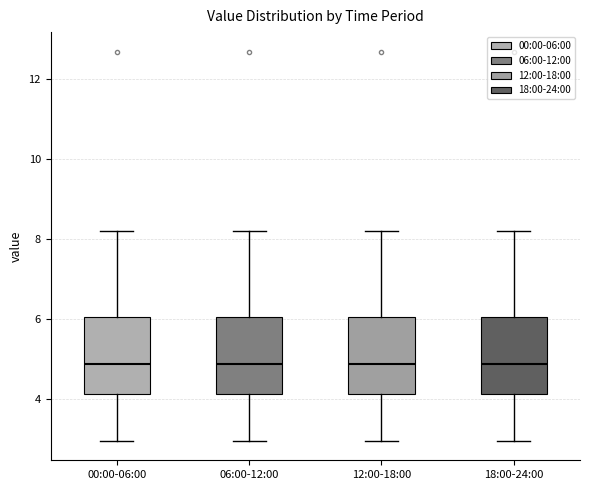

Reading left to right, read every box against the y-axis: the position of its median line, the range the box covers, and the ends of its whiskers. The values are not printed on the chart, so give them approximately, as read against the axis.

00:00-06:00: median 4.8, box 4.2 to 6.0, whiskers 3.0 to 8.2
06:00-12:00: median 4.8, box 4.2 to 6.0, whiskers 3.0 to 8.2
12:00-18:00: median 4.8, box 4.2 to 6.0, whiskers 3.0 to 8.2
18:00-24:00: median 4.8, box 4.2 to 6.0, whiskers 3.0 to 8.2